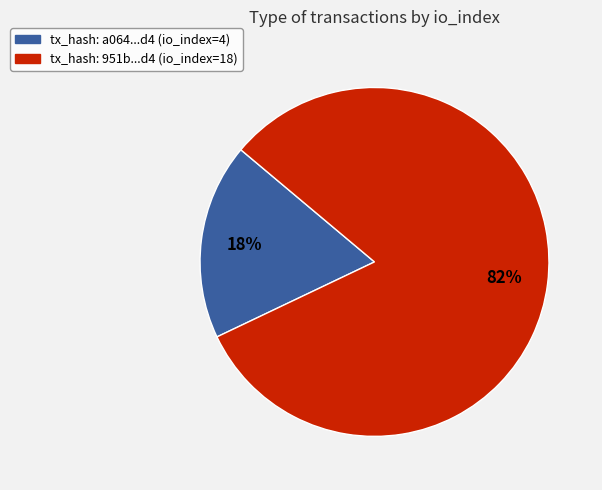

To the nearest percent, what portion does tx_hash: a064...d4 (io_index=4) represent?

18%